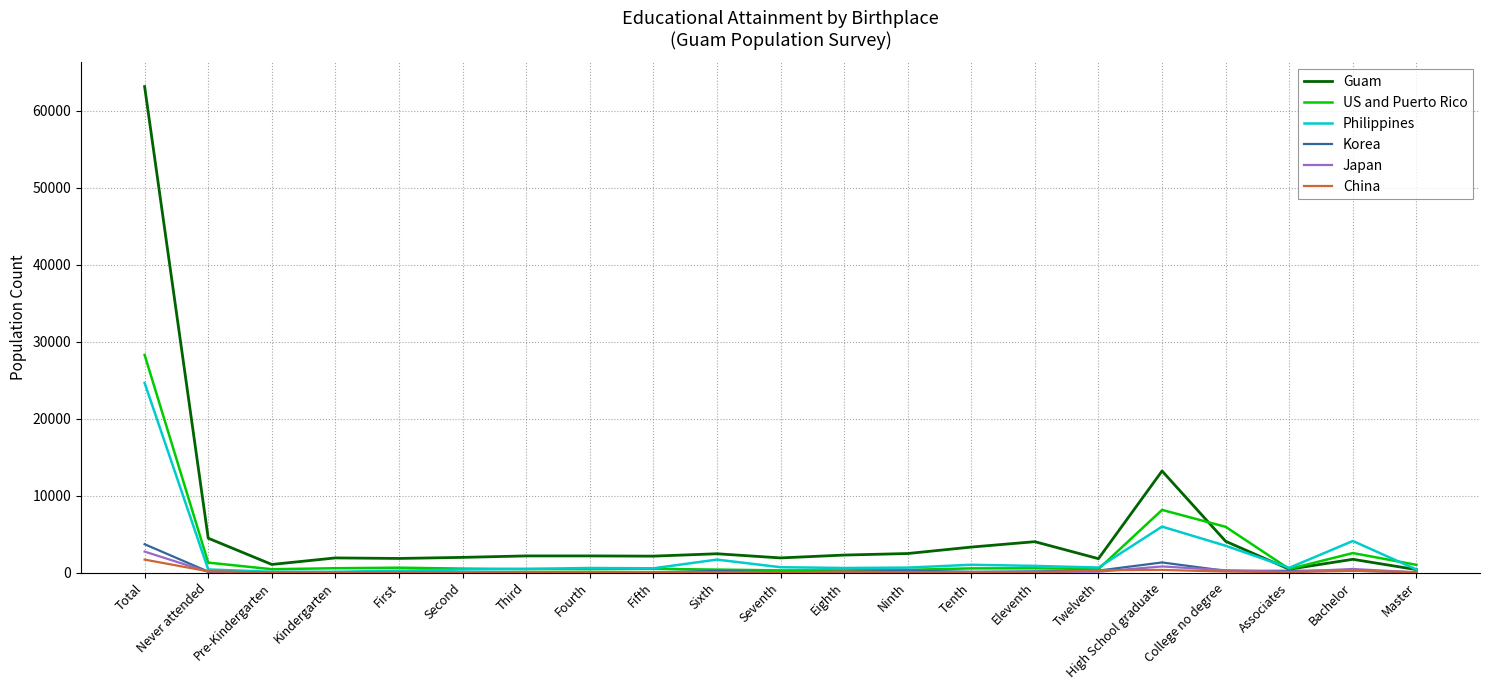

The Philippines series shows 4110 at Bachelor. True or false?

True